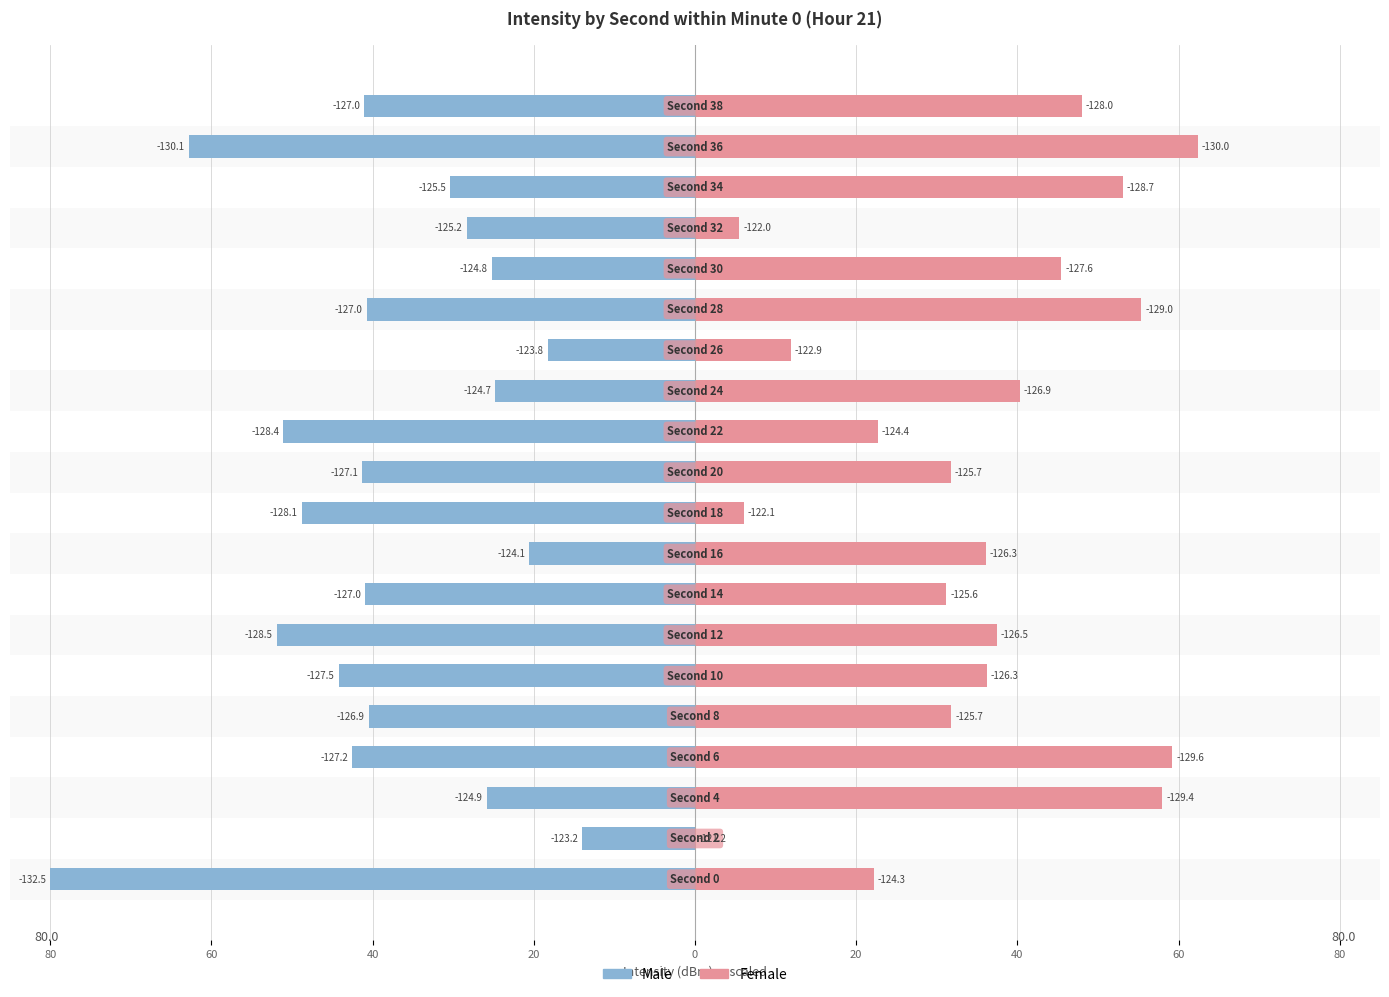

Between 60 and 40, which is larger?

60